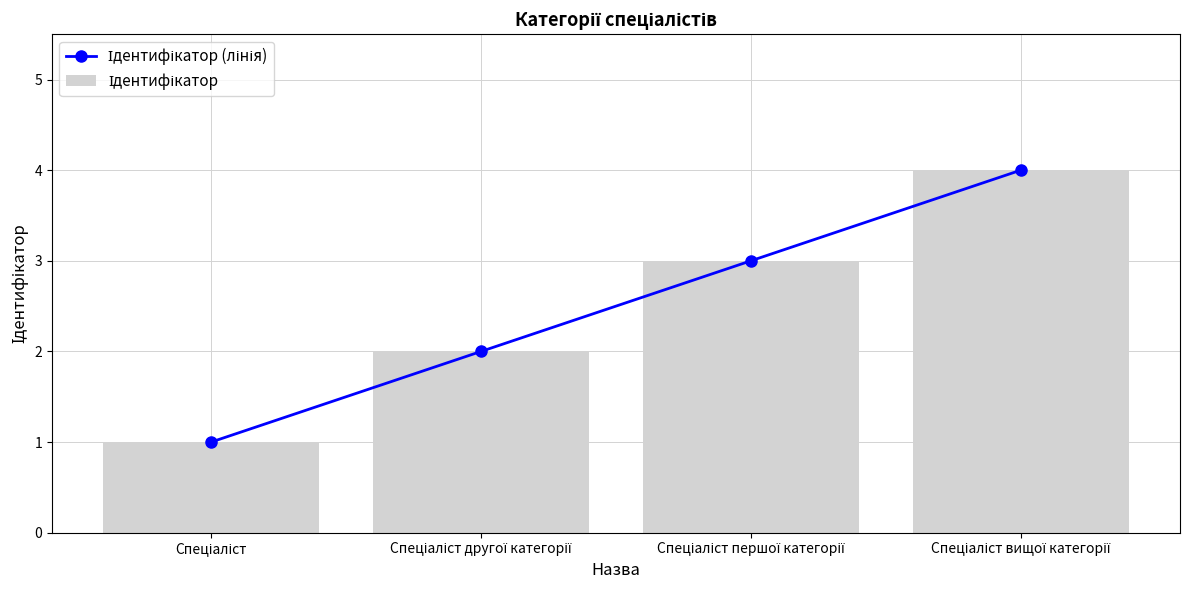

Reading left to right, what are all the values shown in this chart?

Ідентифікатор (лінія): 1	2	3	4
Ідентифікатор: 1	2	3	4